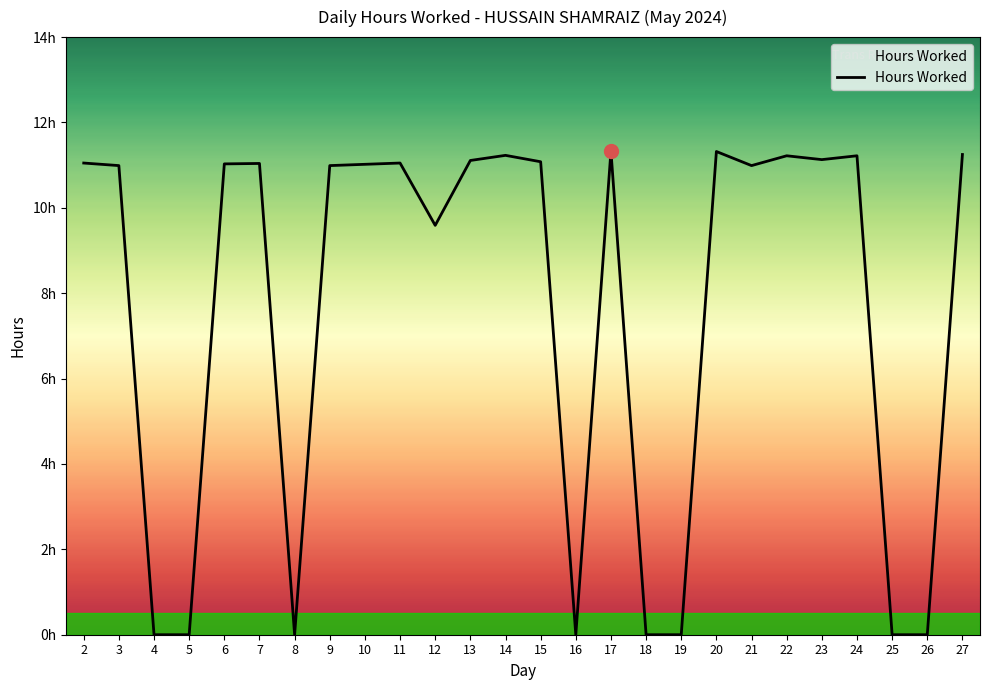

Does the chart display data point markers on the line(s)?

No